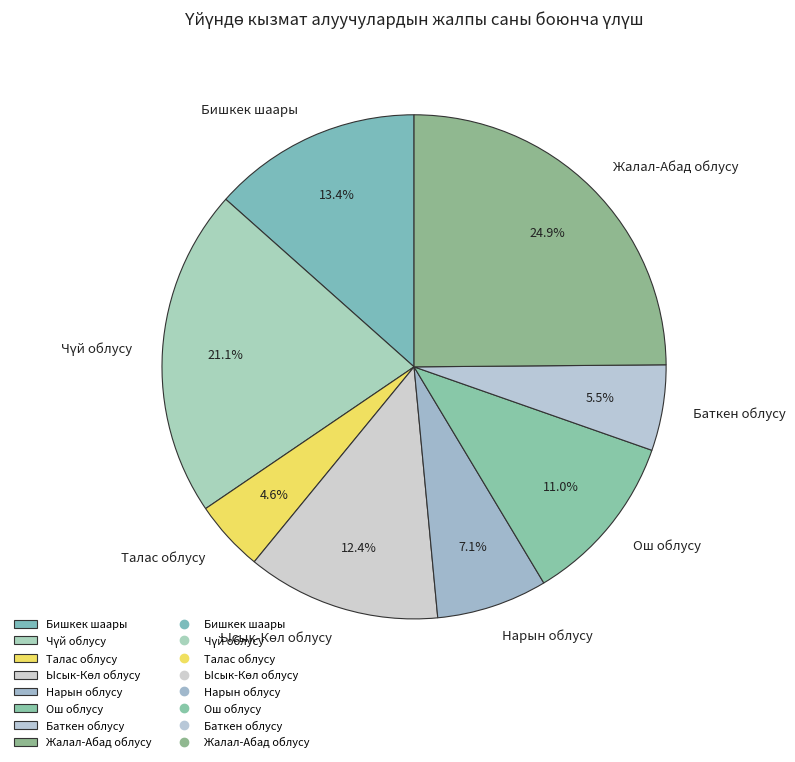

Which has a higher value, Бишкек шаары or Талас облусу?

Бишкек шаары